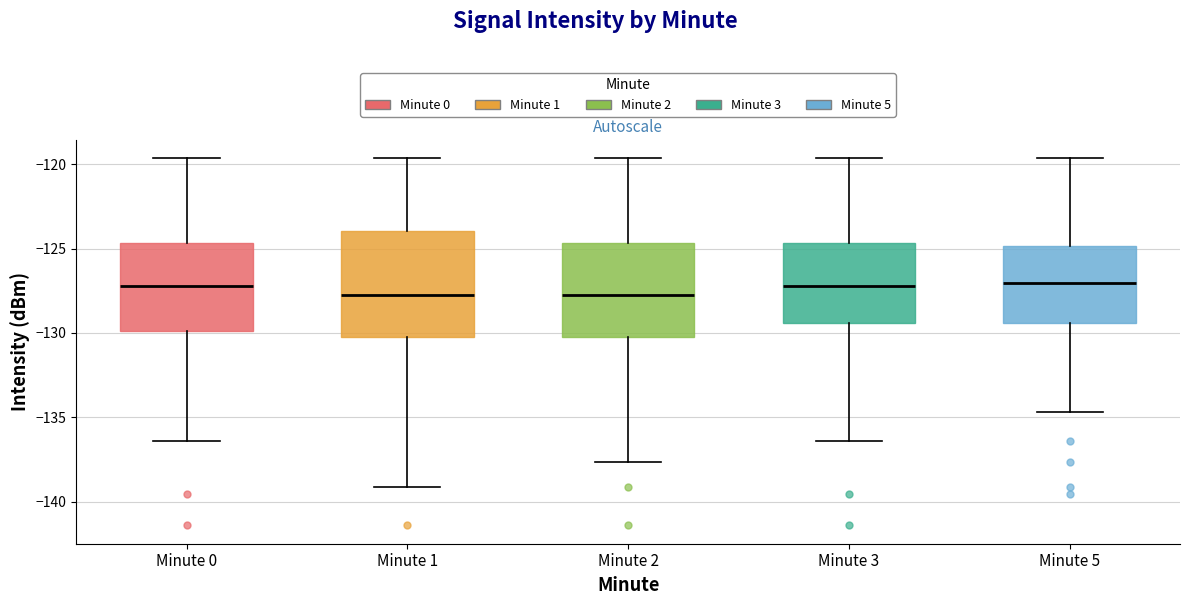

Comparing the boxes themselves (not the whiskers), which one is the tallest?

Minute 1